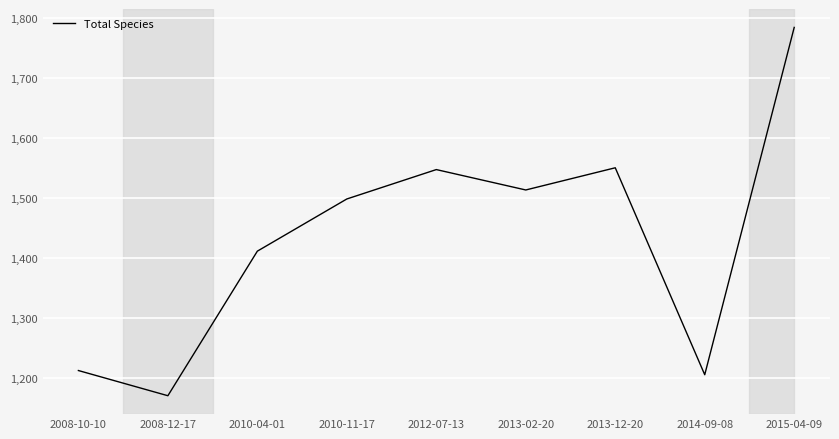

What position from the left is 2008-12-17?

2